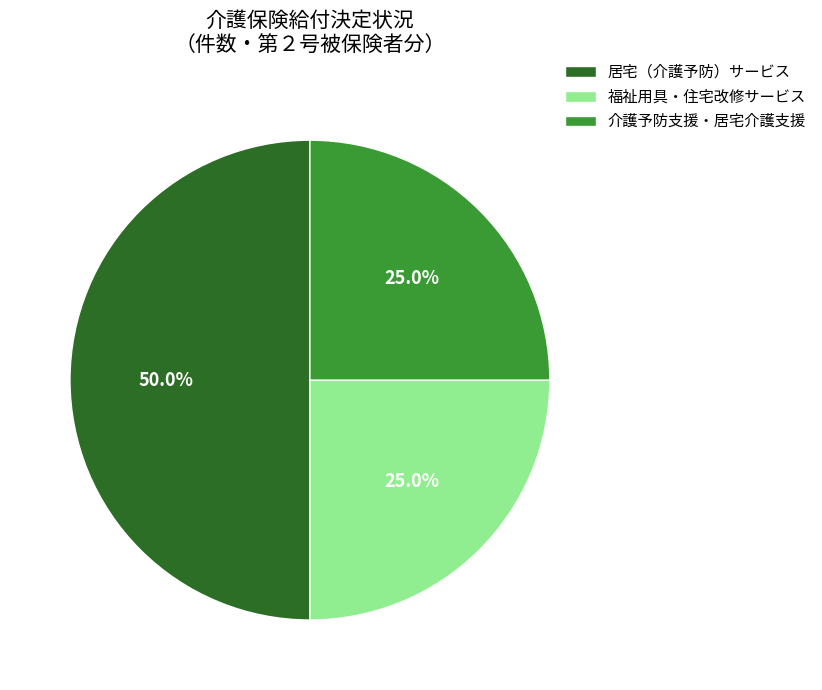

Is it true that 居宅（介護予防）サービス is 72% of the pie?

False